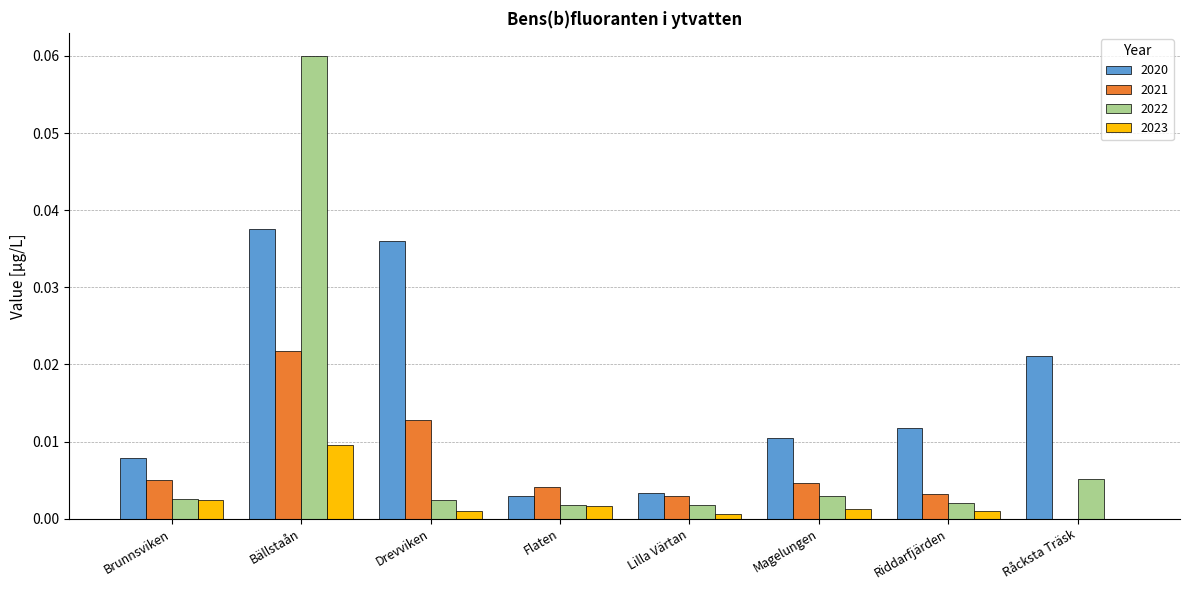

Are the bars grouped side by side (vs. stacked)?

Yes